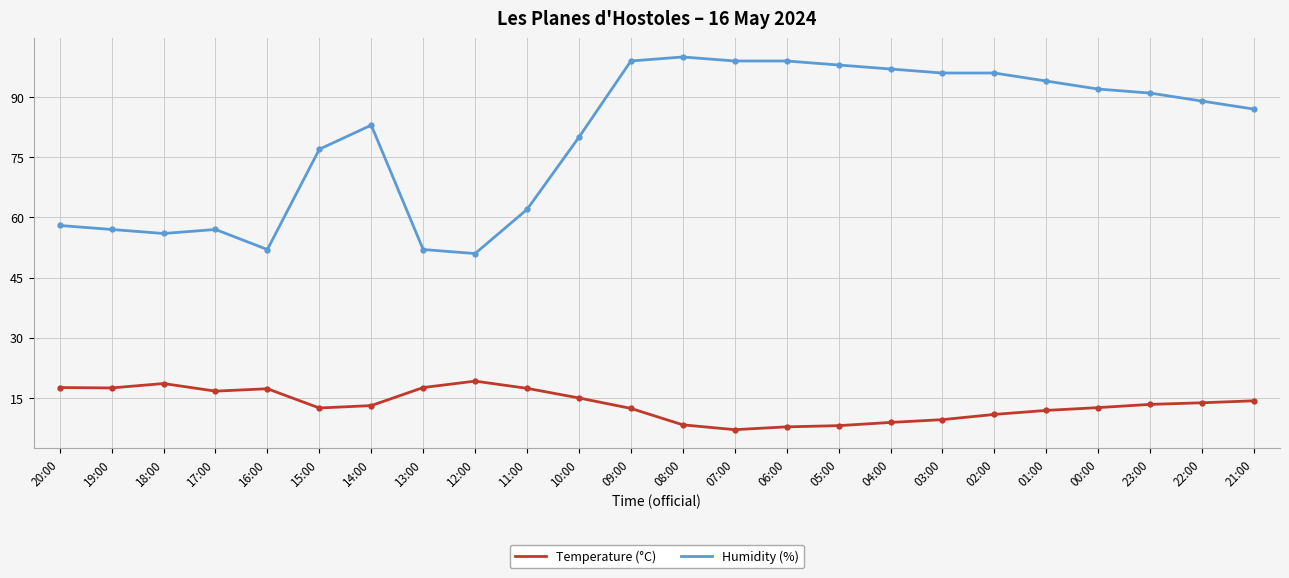

What is the sum of the Temperature (°C) values at 12:00 and 17:00?

35.9